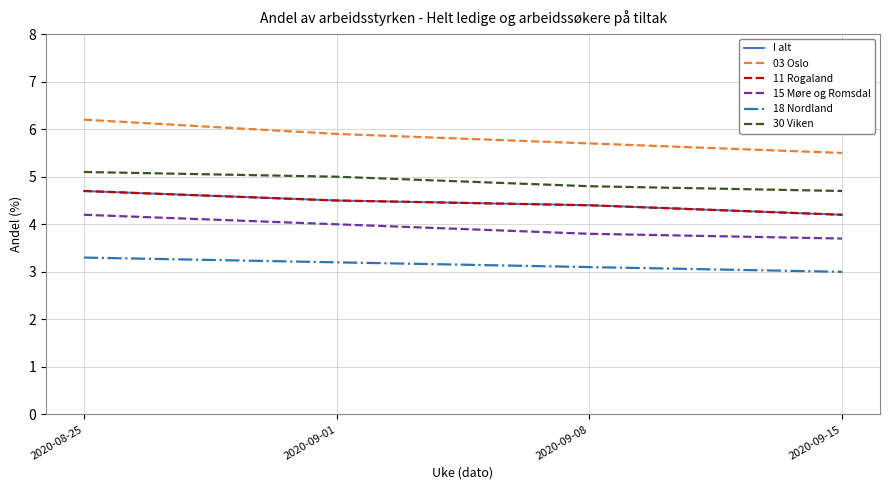

List the series in order of their peak value, highest first.

03 Oslo, 30 Viken, I alt, 11 Rogaland, 15 Møre og Romsdal, 18 Nordland